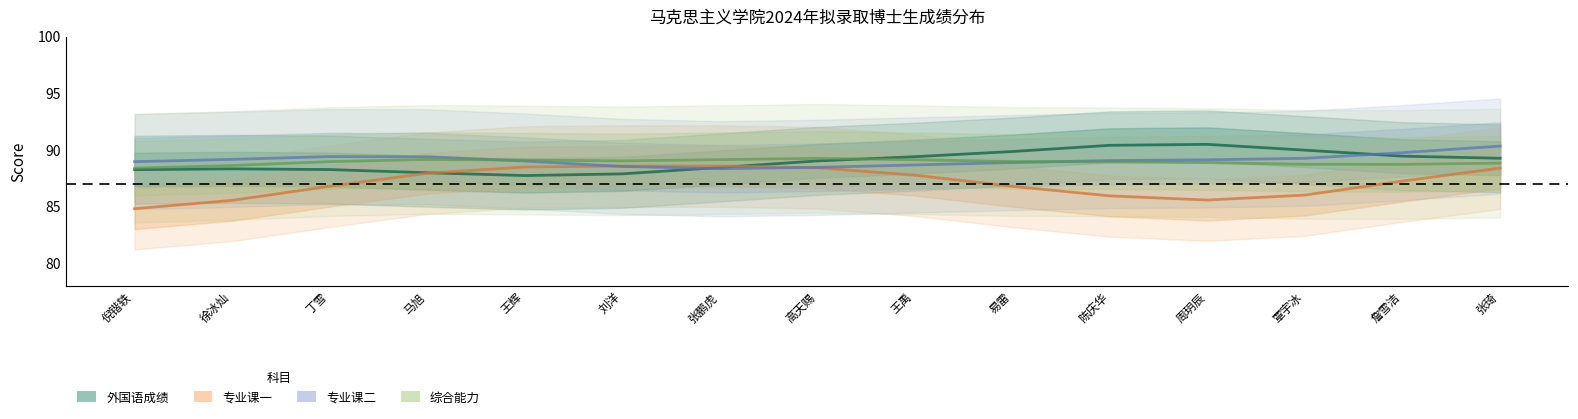

At which category does 外国语成绩 reach its first local valley?

王辉